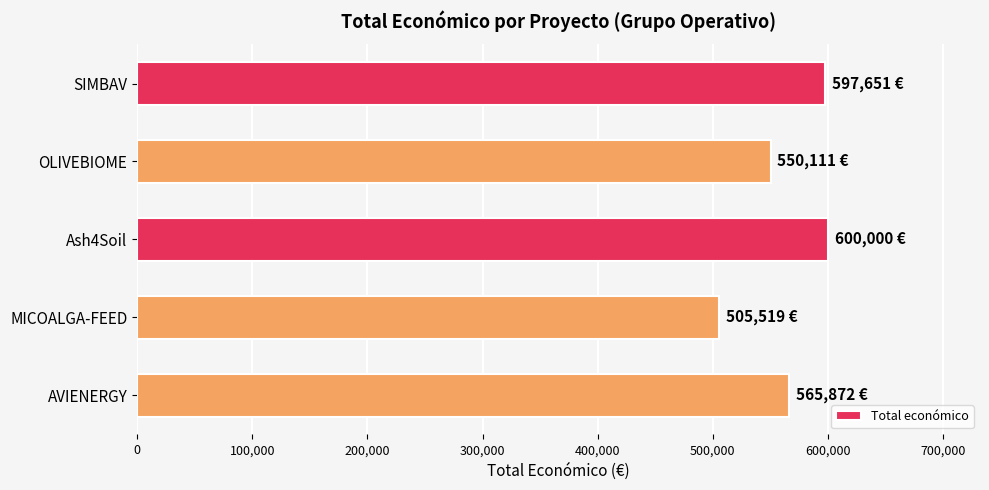

Are the bars grouped side by side (vs. stacked)?

No